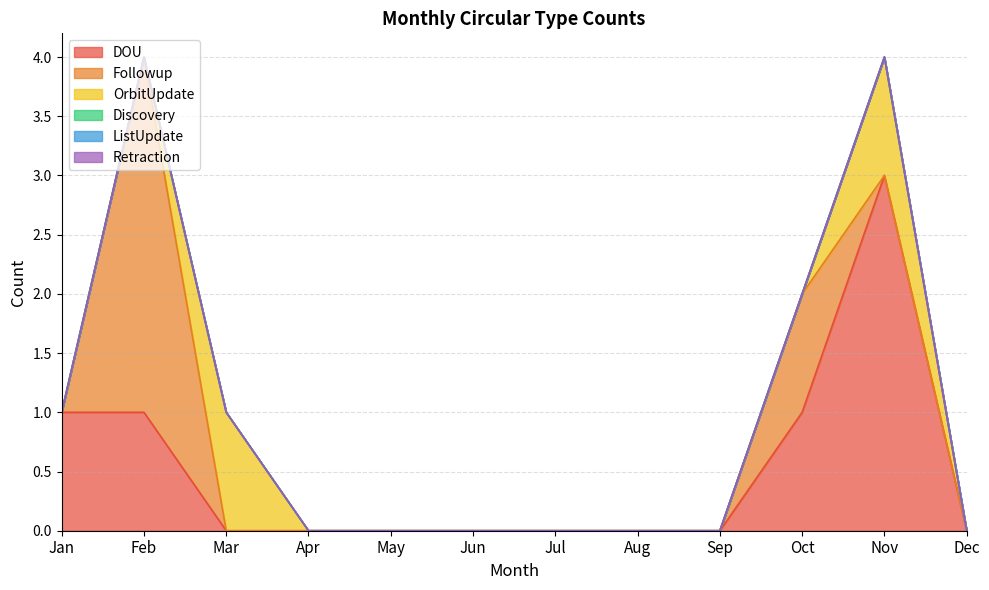

Between Nov and Dec, which series saw the biggest shift?

DOU